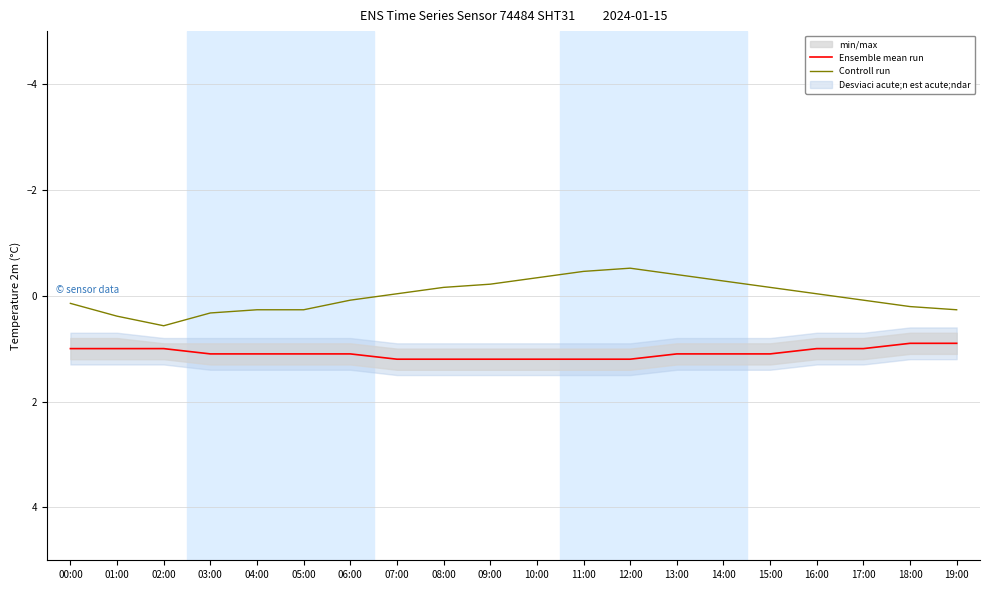

Is it true that Controll run equals 0.1 at 06:00?

True